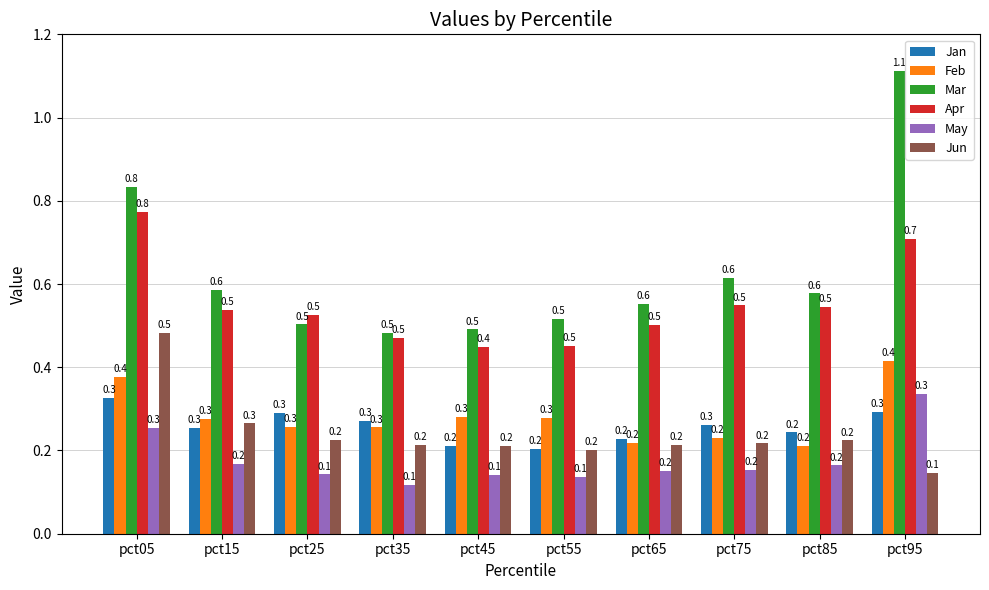

Which series has the largest range (max minus min)?

Mar